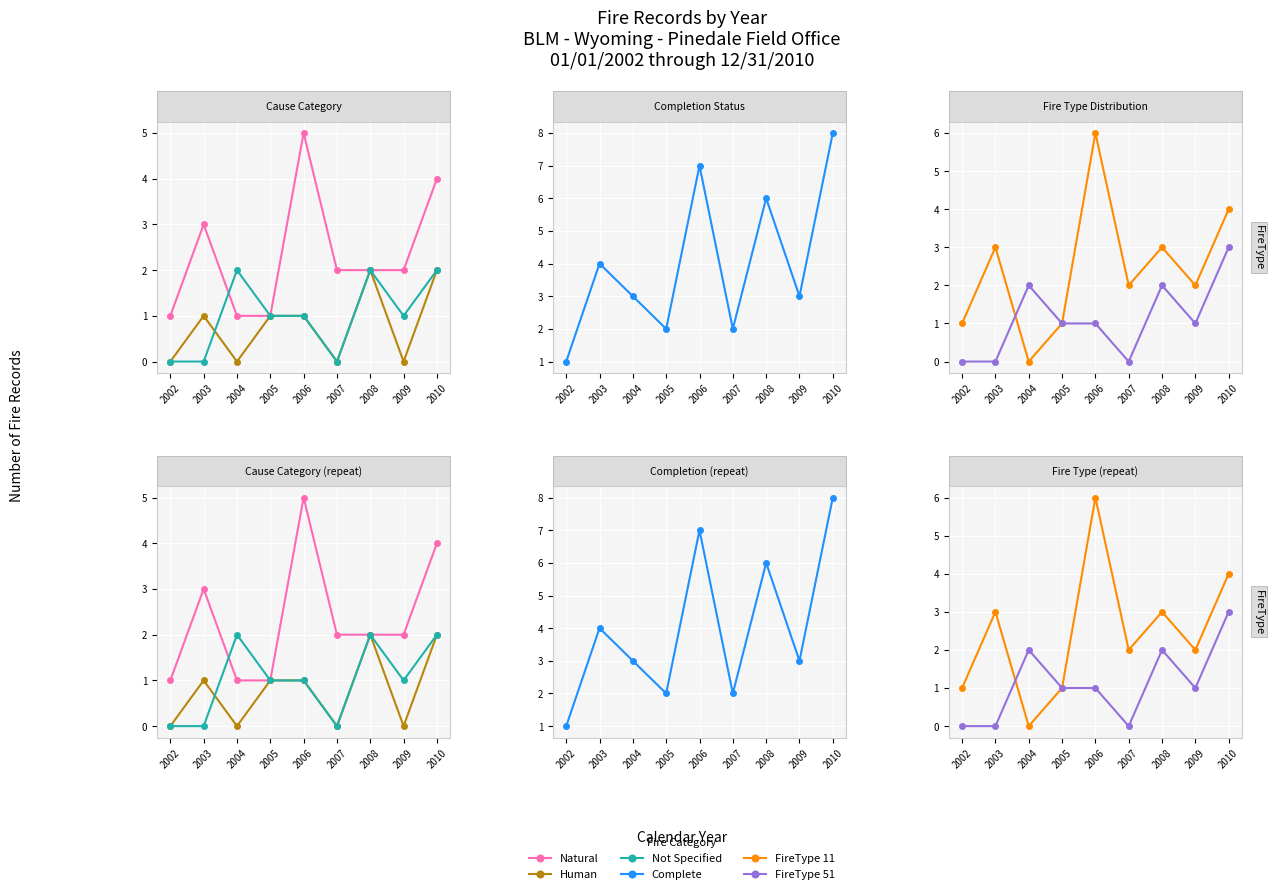

True or false: Natural has more than 0 points higher than both neighbors.

True